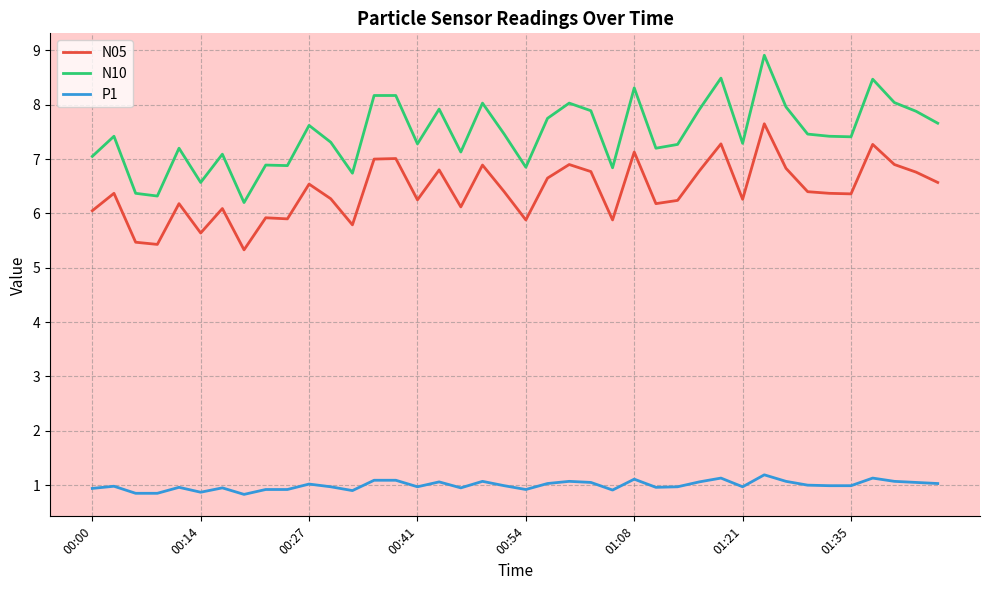

True or false: N10 has more than 2 interior local peaks.

True